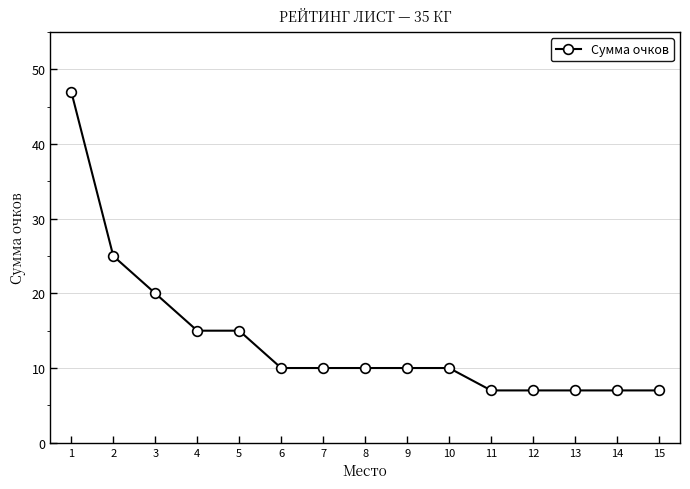

What is the ratio of the value at 12 to the value at 11?

1.0